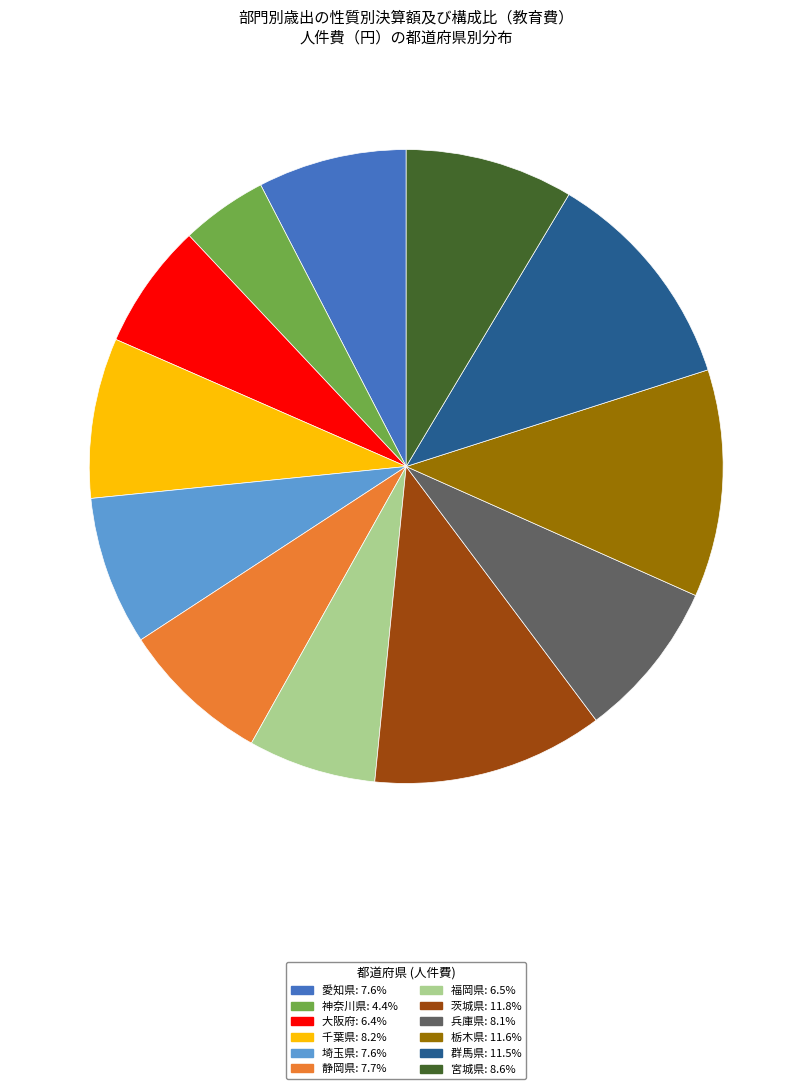

Does 兵庫県 account for over 50% of the chart?

No